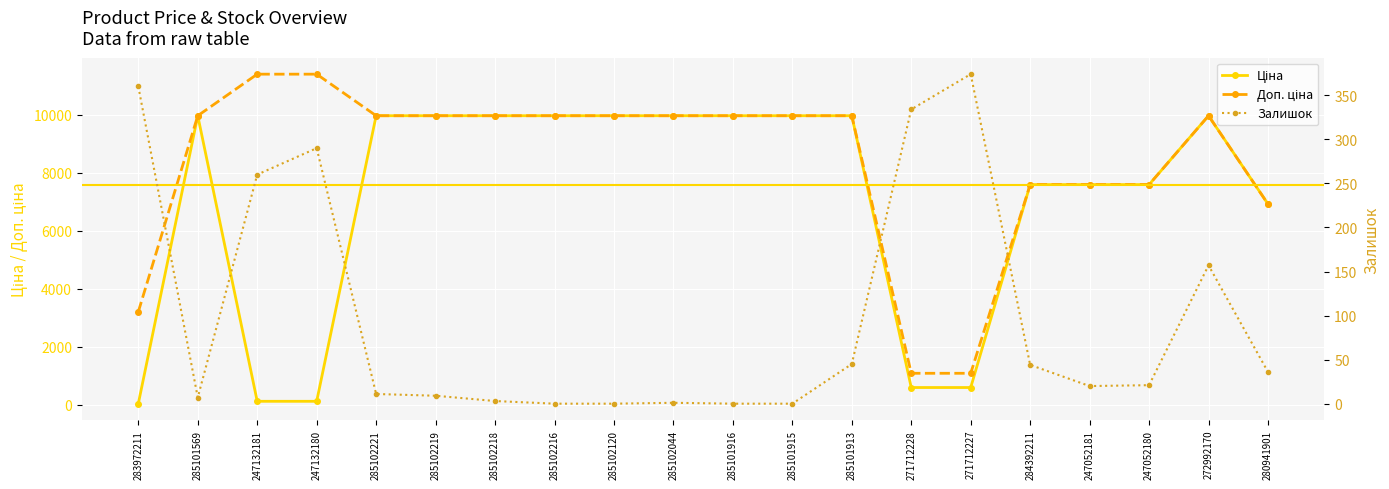

What is the difference between the Залишок values at 285101915 and 285102219?

9.0